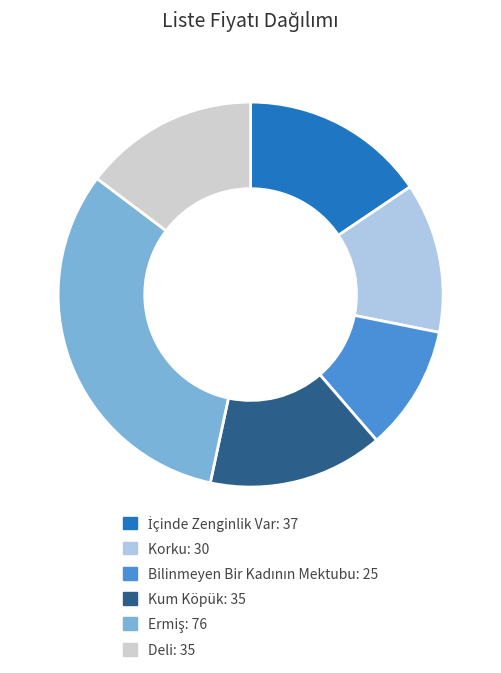

True or false: Korku: 30 accounts for 1% of the total.

False